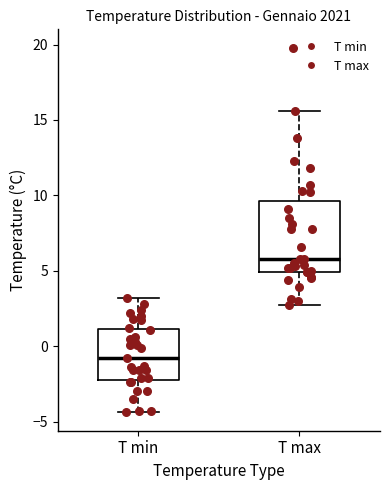

Which box is the tallest, from its lower edge to its upper edge?

T max